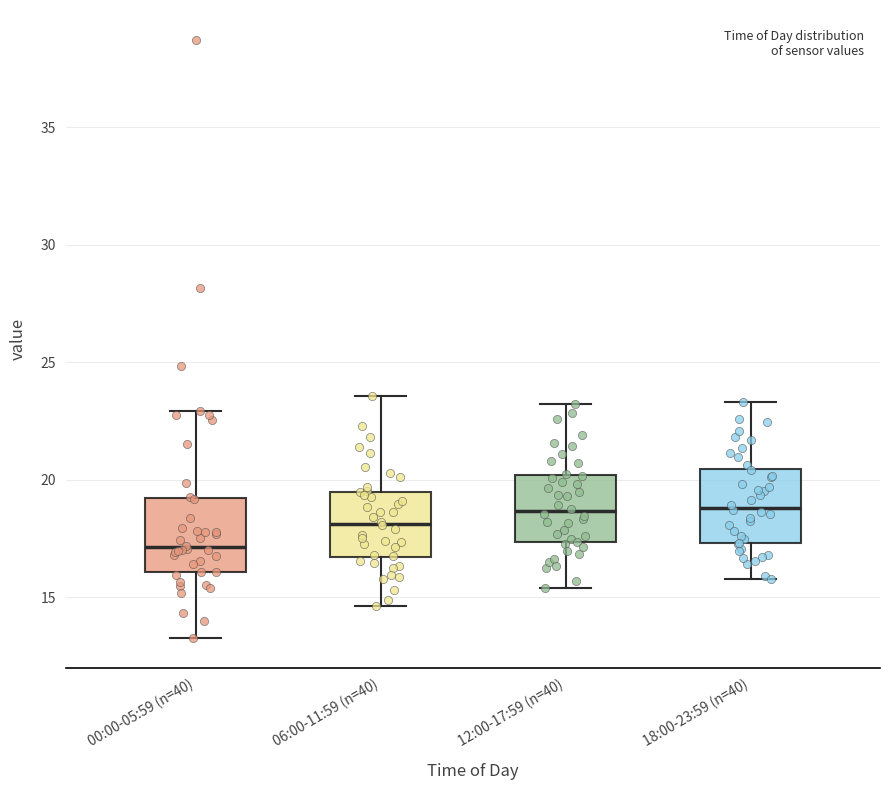

Reading left to right, read every box against the y-axis: the position of its median line, the range the box covers, and the ends of its whiskers. The values are not printed on the chart, so give them approximately, as read against the axis.

00:00-05:59 (n=40): median 17.0, box 16.0 to 19.0, whiskers 13.5 to 23.0
06:00-11:59 (n=40): median 18.0, box 16.5 to 19.5, whiskers 14.5 to 23.5
12:00-17:59 (n=40): median 18.5, box 17.5 to 20.0, whiskers 15.5 to 23.0
18:00-23:59 (n=40): median 19.0, box 17.5 to 20.5, whiskers 16.0 to 23.5